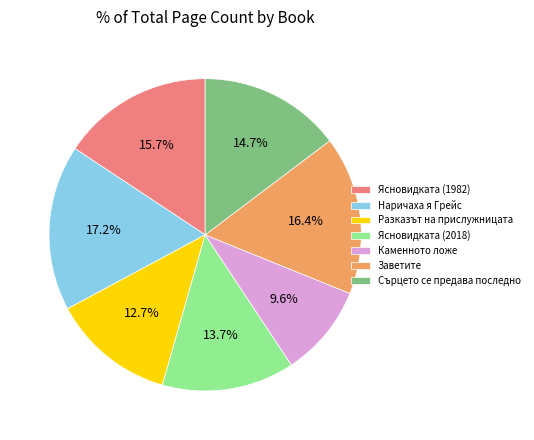

Which has a higher value, Ясновидката (1982) or Сърцето се предава последно?

Ясновидката (1982)